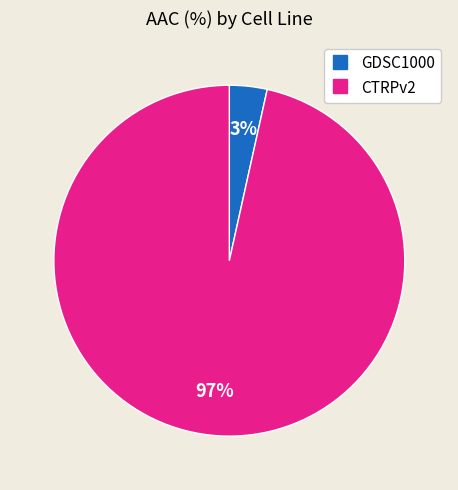

What is the largest slice in the pie chart?

CTRPv2